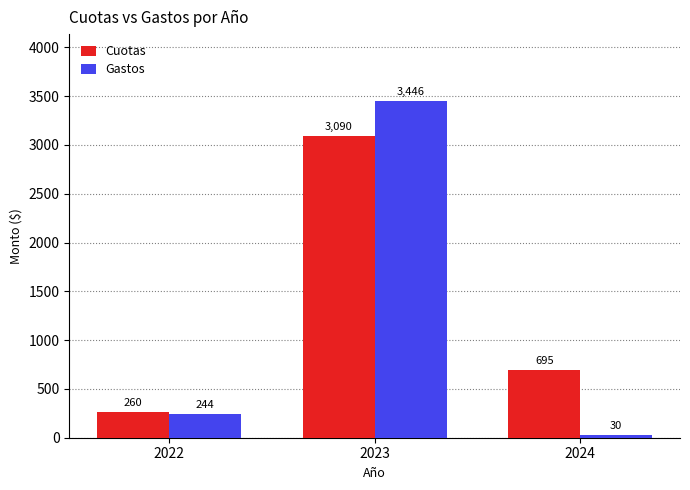

What is the difference between the maximum and second lowest values in the Gastos series?

3202